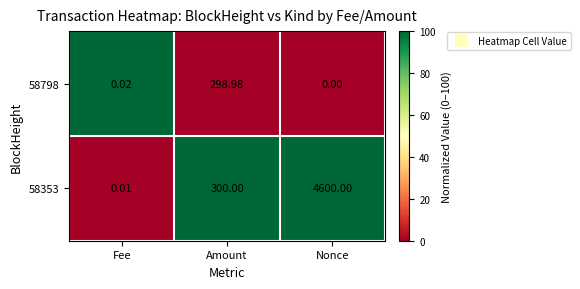

At which label is 58798 closest to 149?

Fee